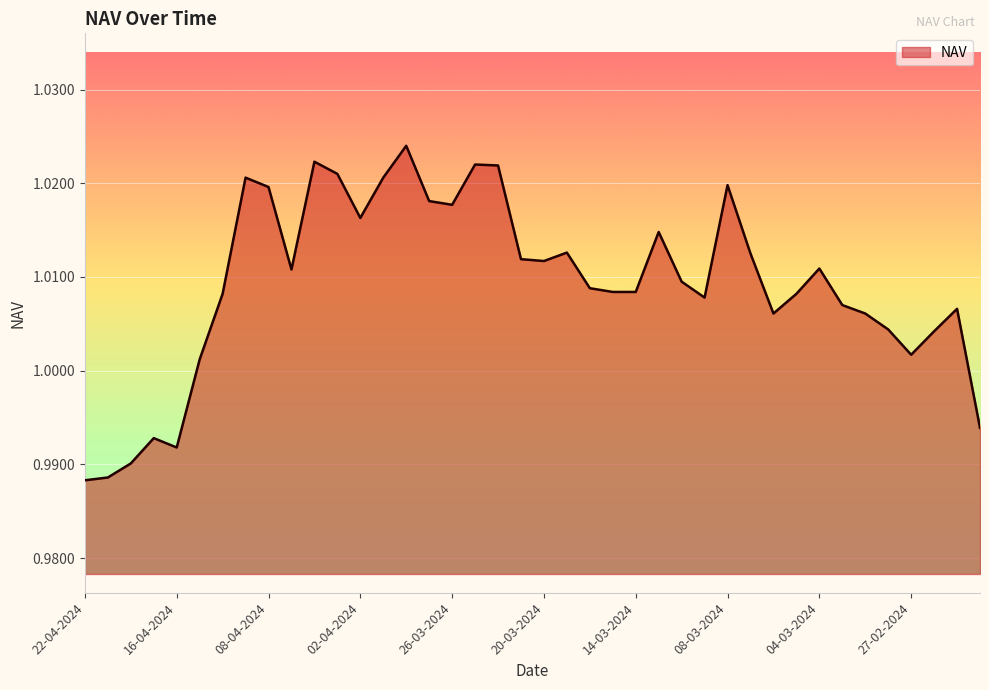

What is the average value?

1.0